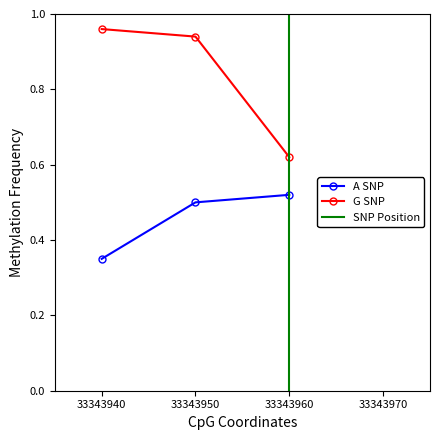

Which series has the largest total across all categories?

G SNP